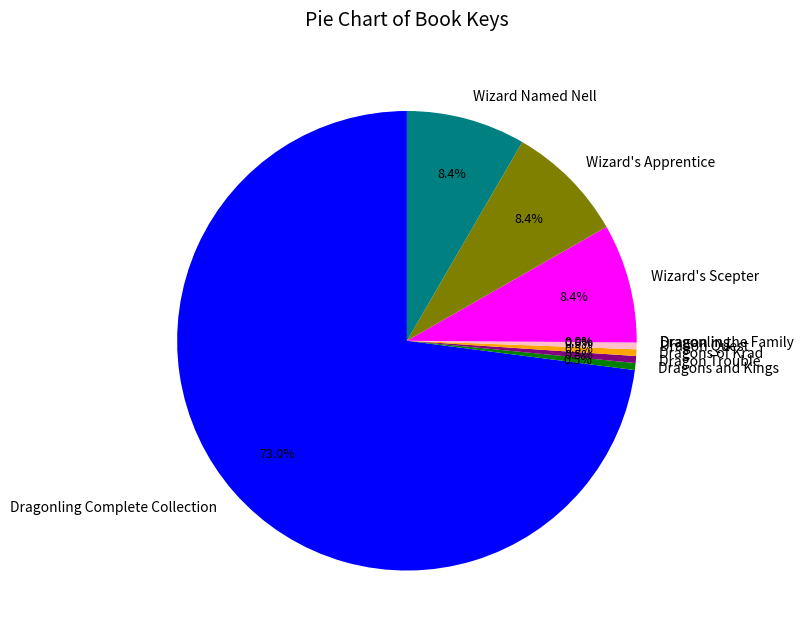

What portion of the pie excludes Dragons of Krad?

99.5%